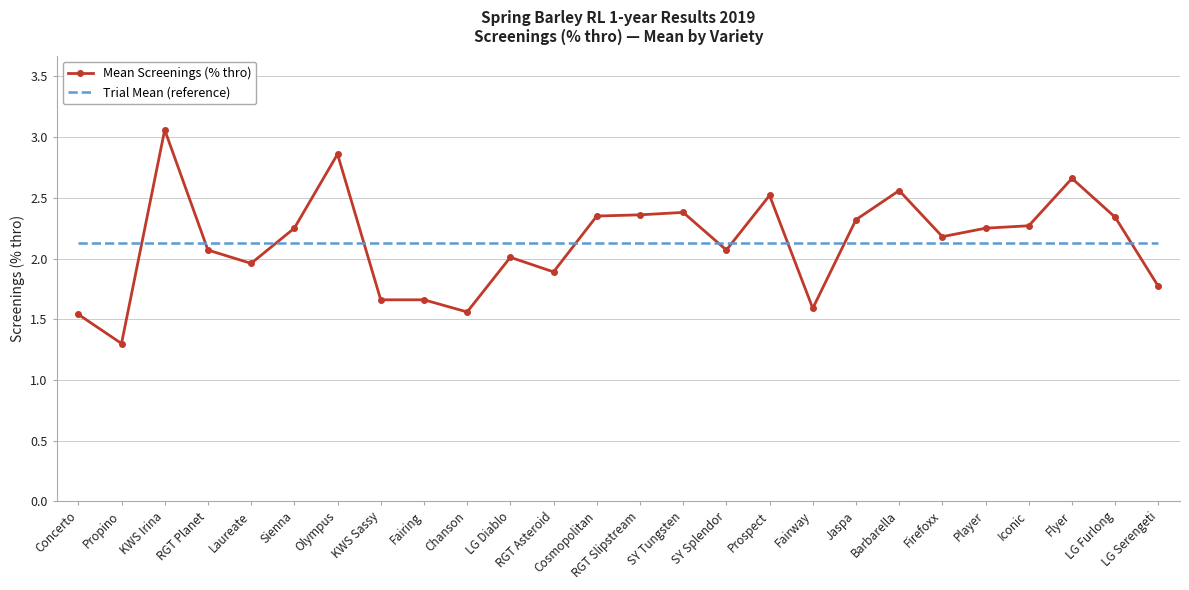

What is the highest value of the Trial Mean (reference) series?

2.1